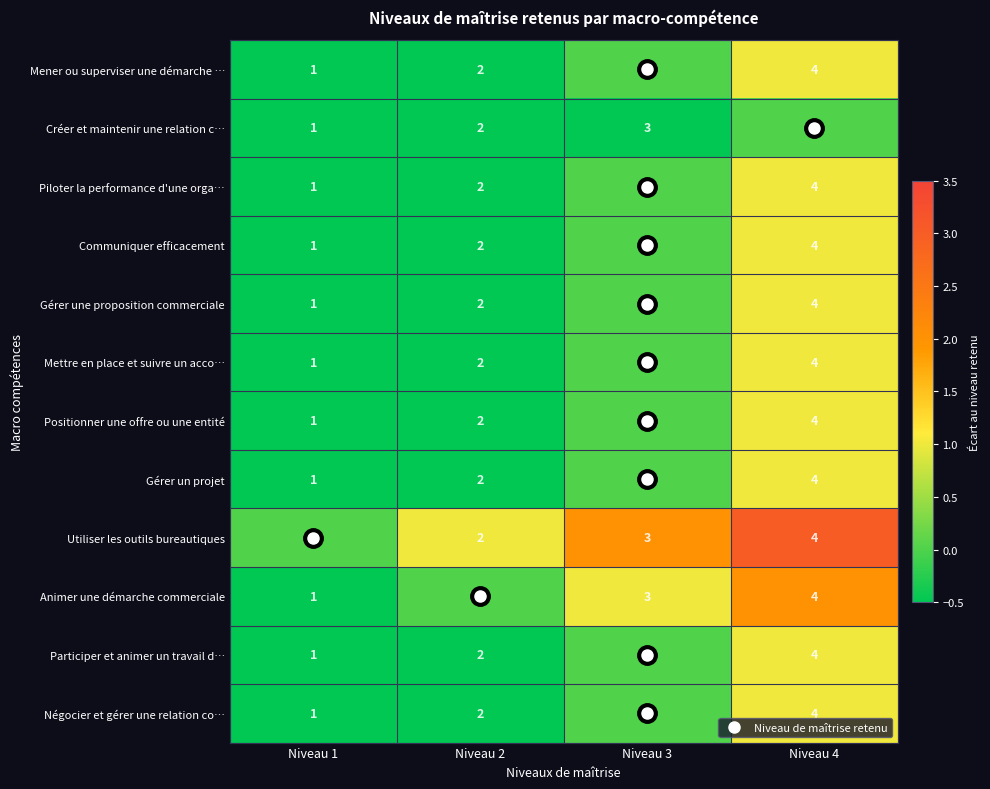

Count the number of categories in the chart.

4